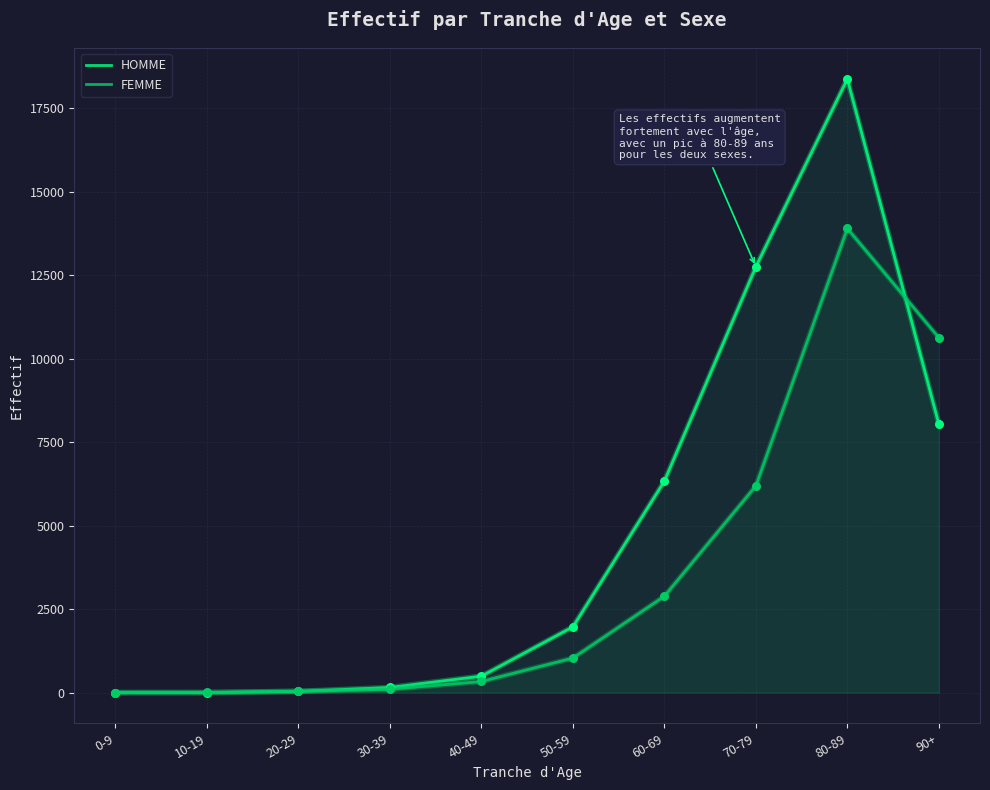

What is the total value across all series at 50-59?

3005